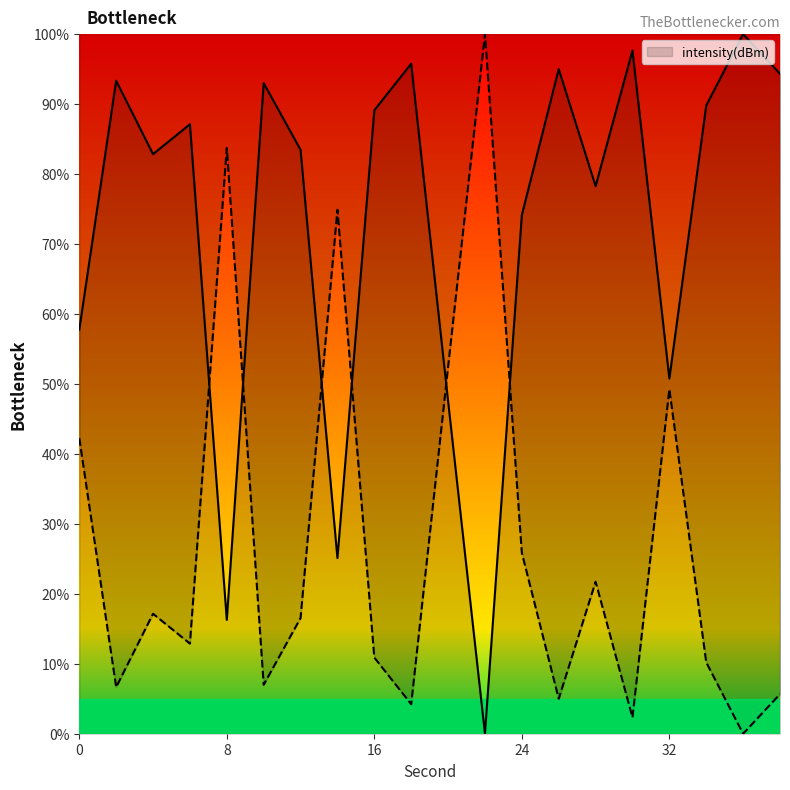

Where is the first local minimum?

4